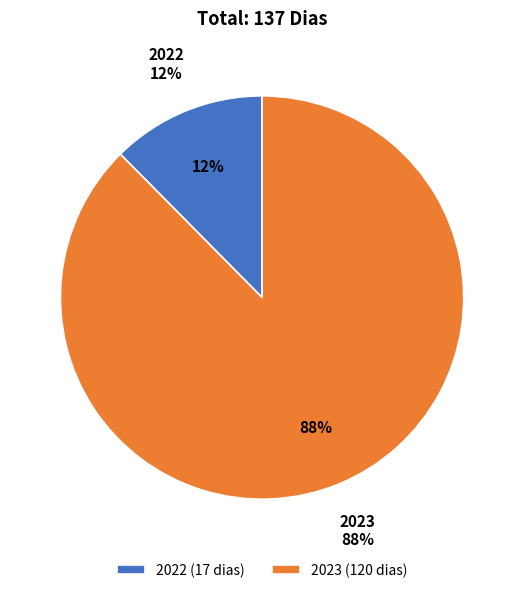

What is the smallest slice in the pie chart?

2022